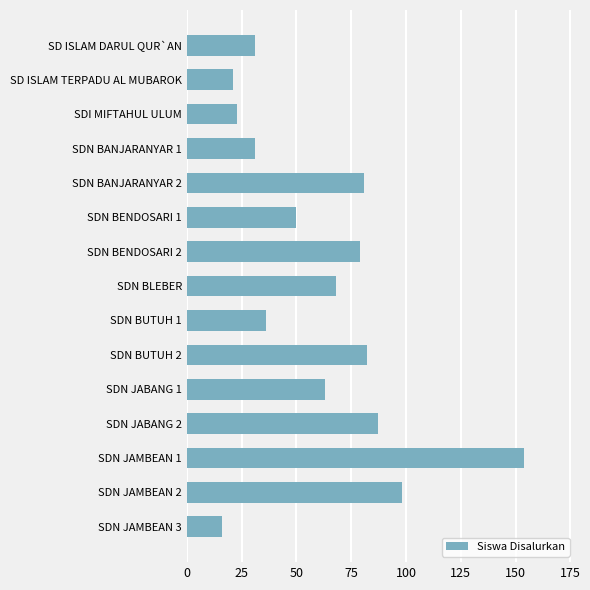

Which label corresponds to the smallest value in the chart?

SDN JAMBEAN 3